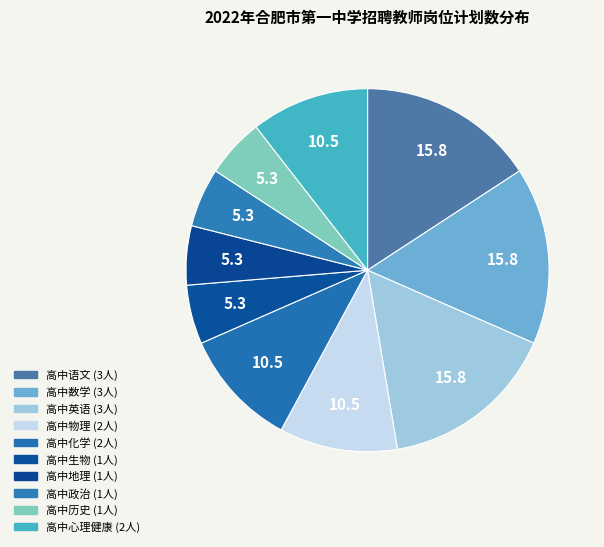

Does 高中数学 represent more than half of the total?

No